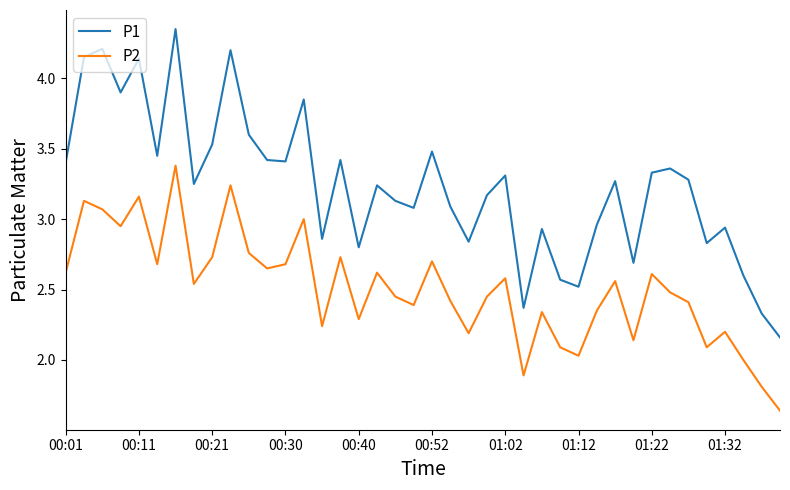

Which series has the widest spread of values?

P1